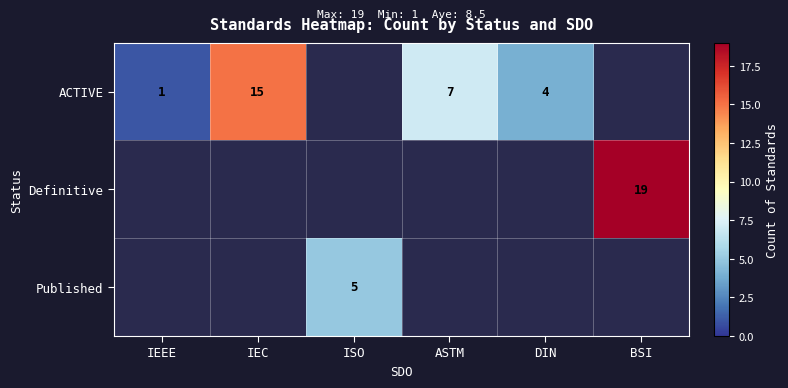

What is the maximum value shown in the chart?

19.0